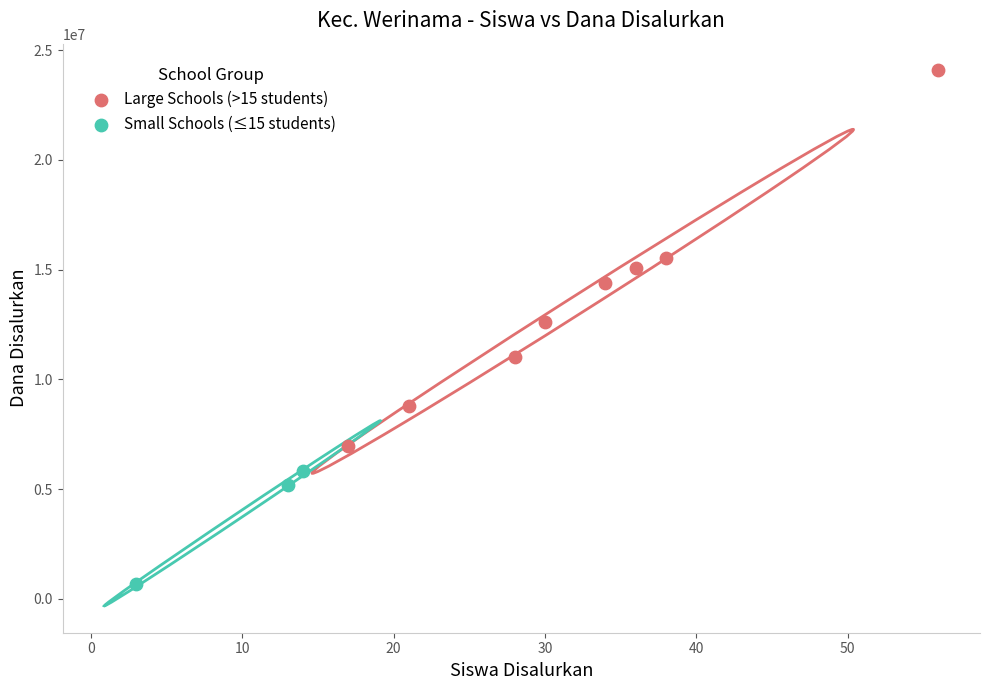

What are all the series names shown in the legend?

Large Schools (>15 students), Small Schools (≤15 students)